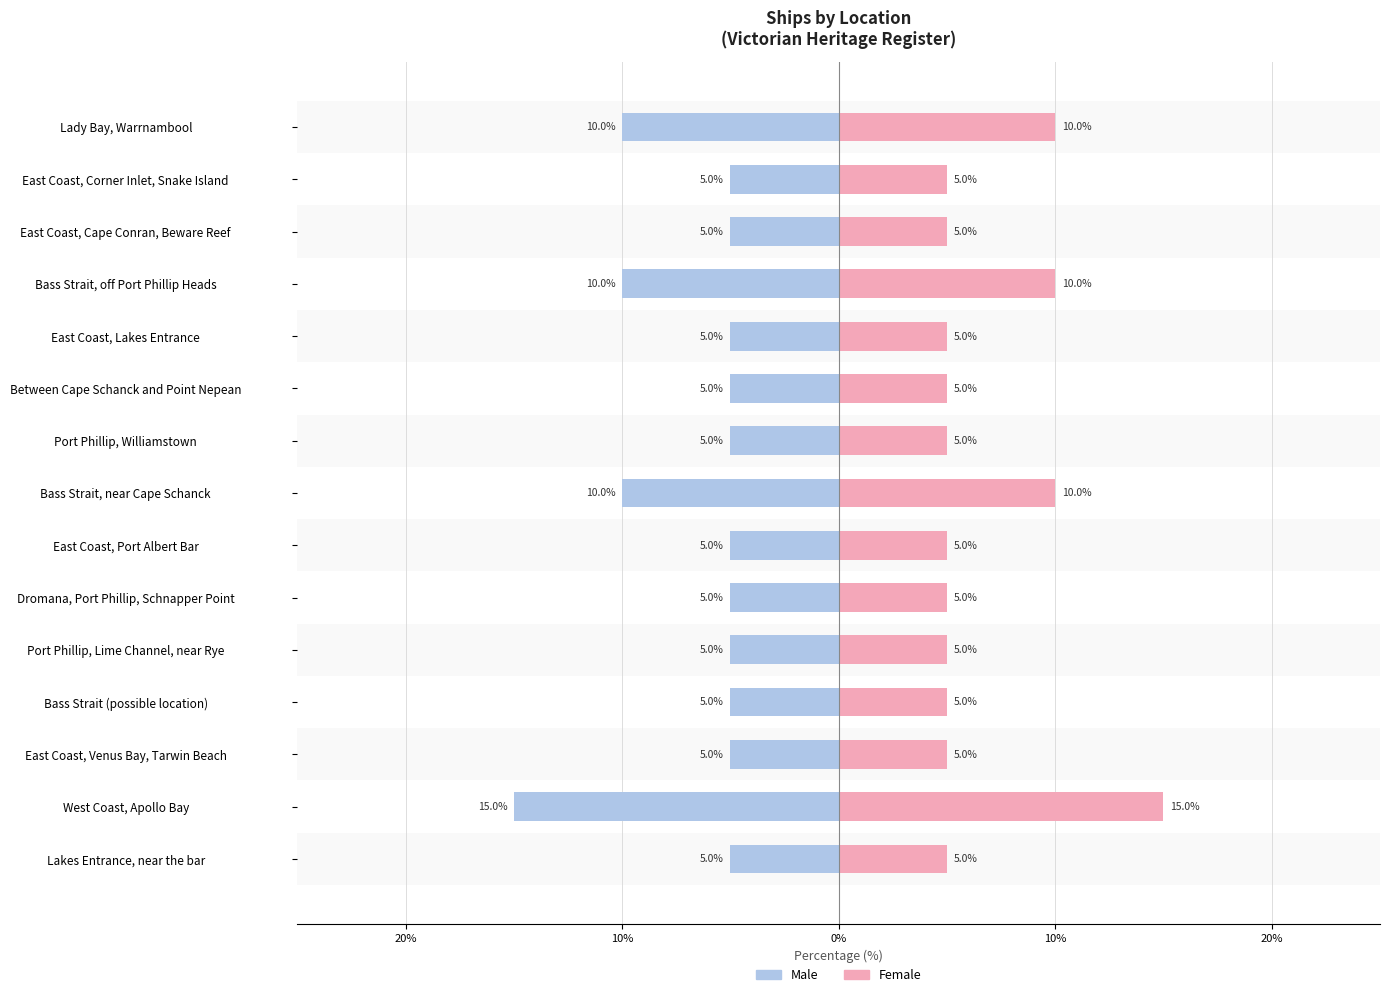

What is the sum of all Male values?

-100